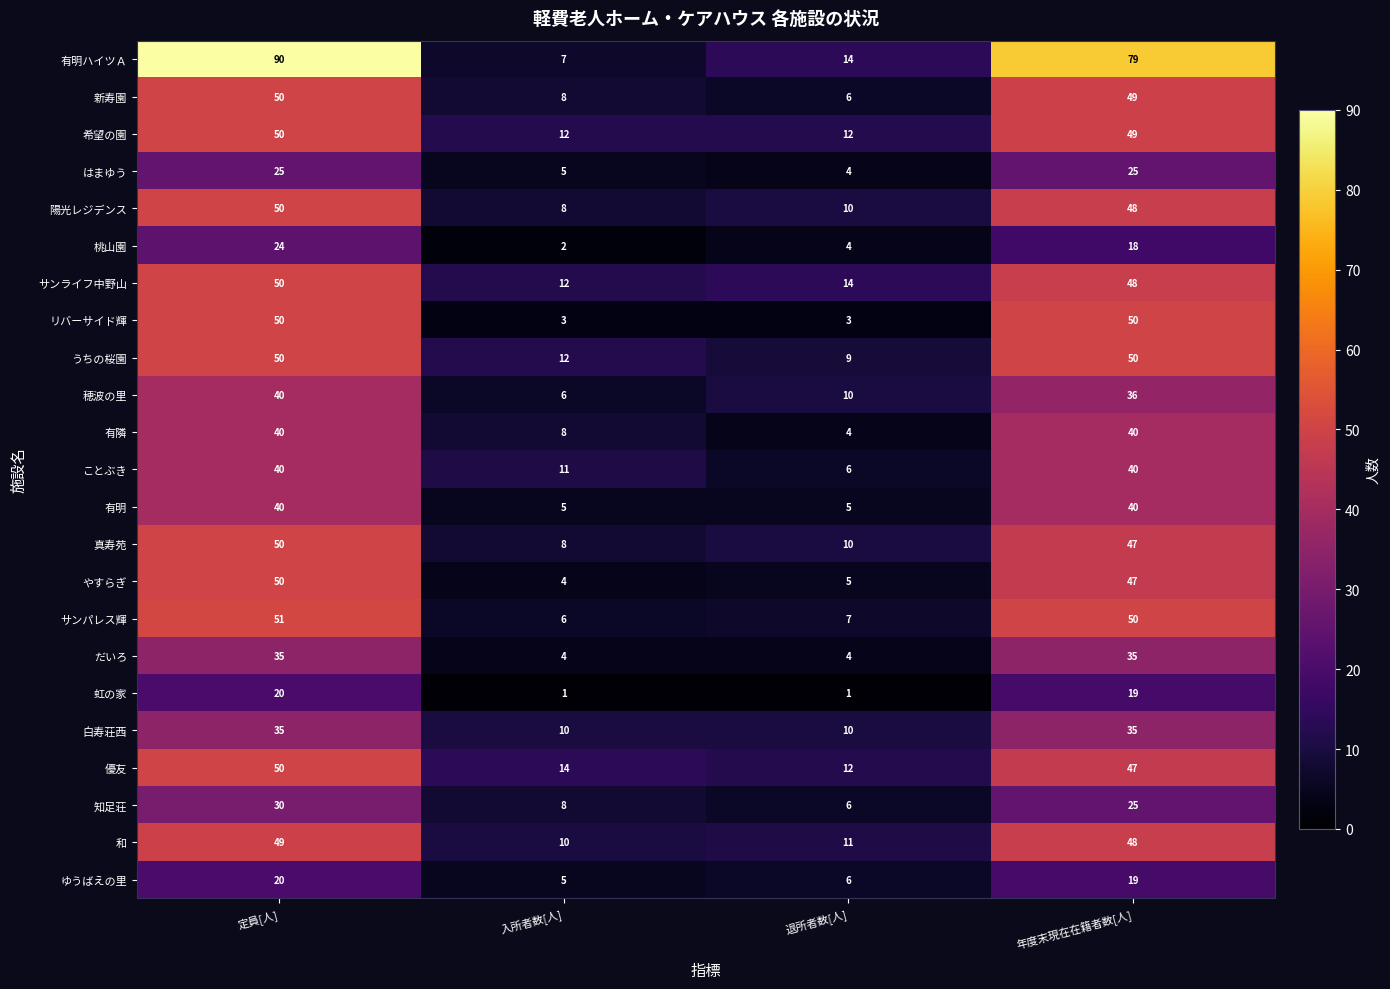

What is the difference between the ゆうばえの里 values at 定員[人] and 入所者数[人]?

15